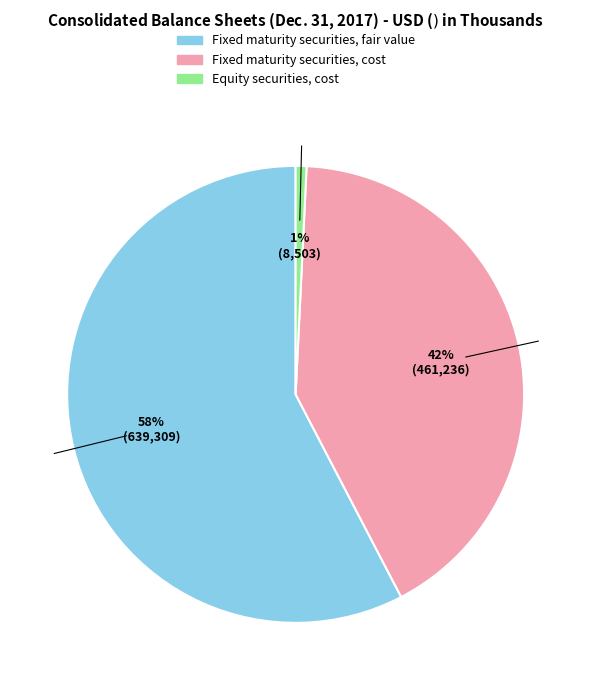

To the nearest percent, what percentage of the pie is Equity securities, cost?

1%